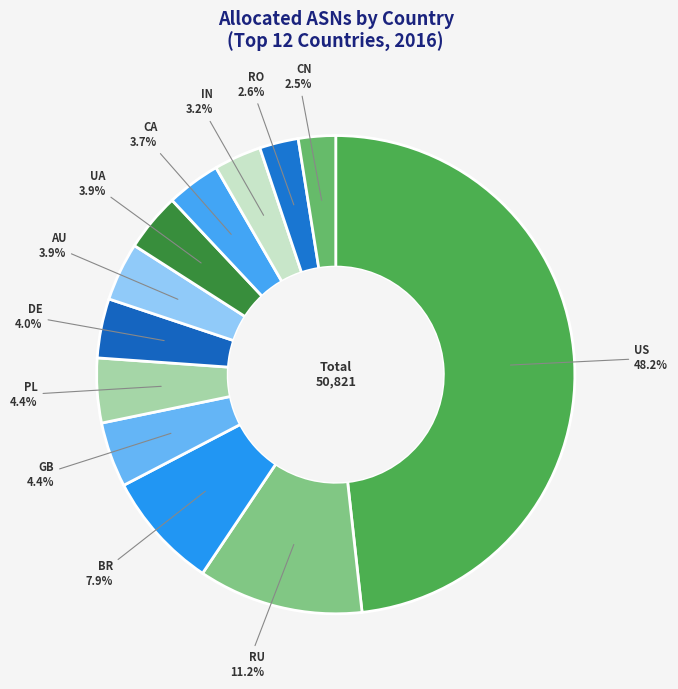

How many segments does this pie chart have?

12